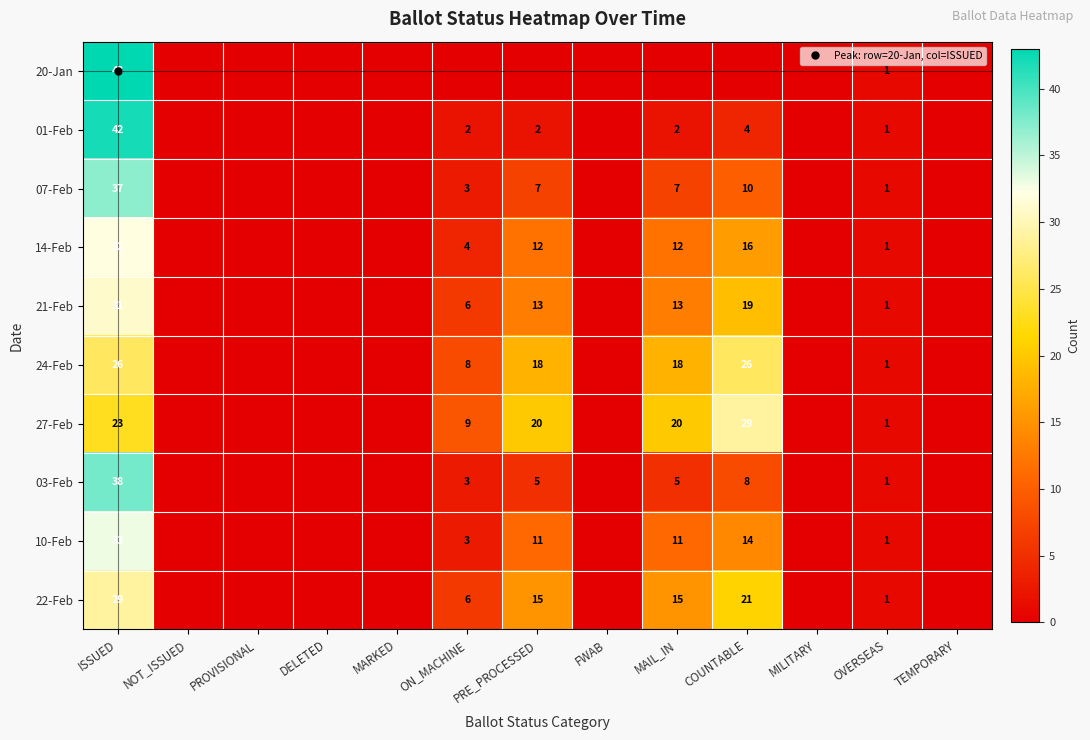

At which label does 03-Feb reach its peak?

ISSUED